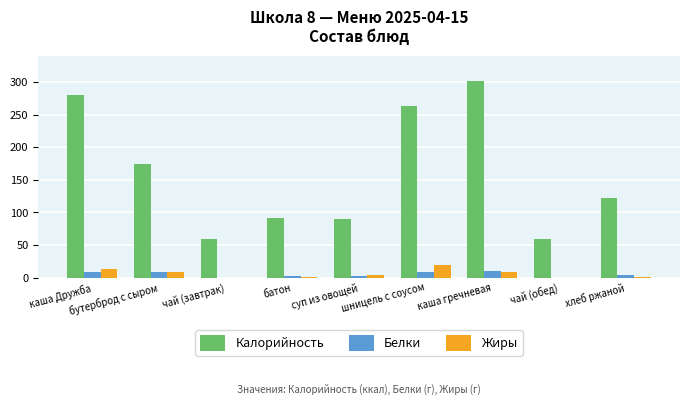

What is the approximate value of Калорийность at бутерброд с сыром?

175.0